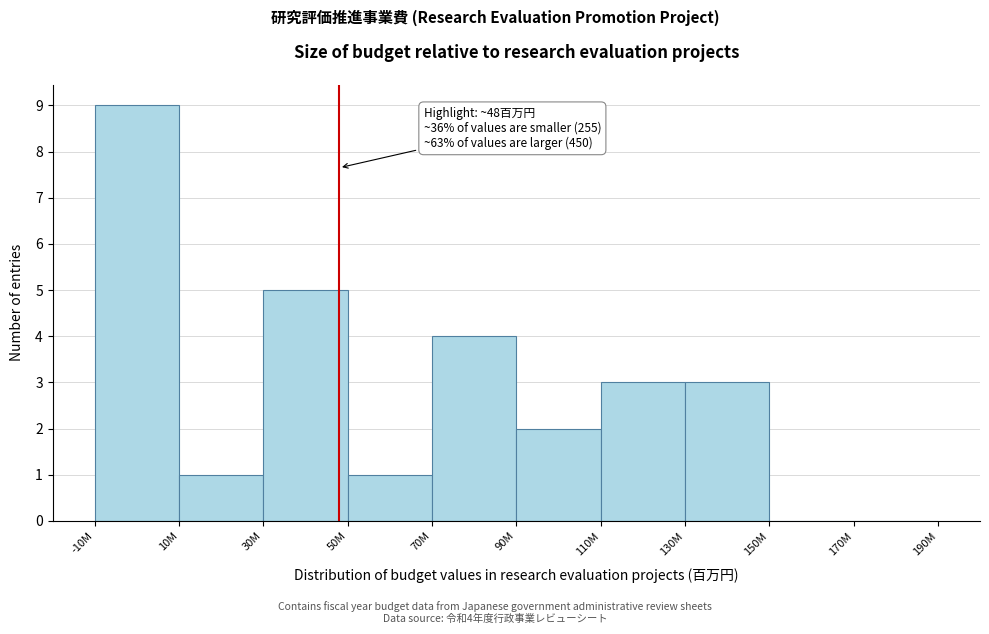

Reading left to right, list all the values displayed in this chart.

-10M=9	10M=1	30M=5	50M=1	70M=4	90M=2	110M=3	130M=3	150M=0	170M=0